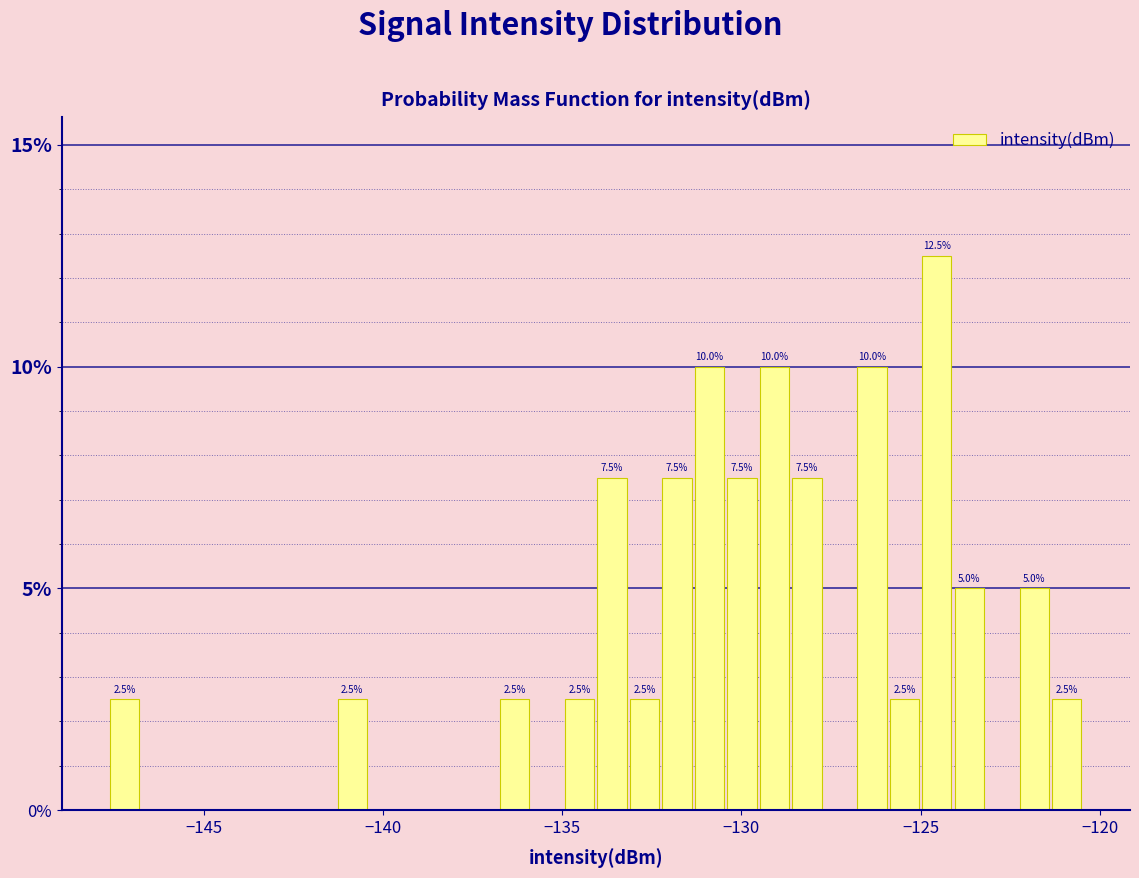

Read against the x-axis, roughly where is the centre of the tallest bar?

-124.5